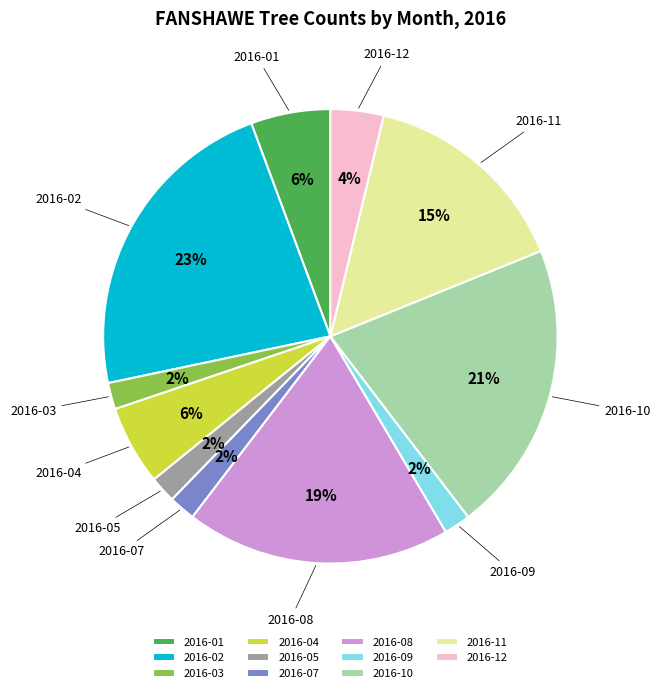

Is the sum of 2016-08 and 2016-07 greater than half?

No